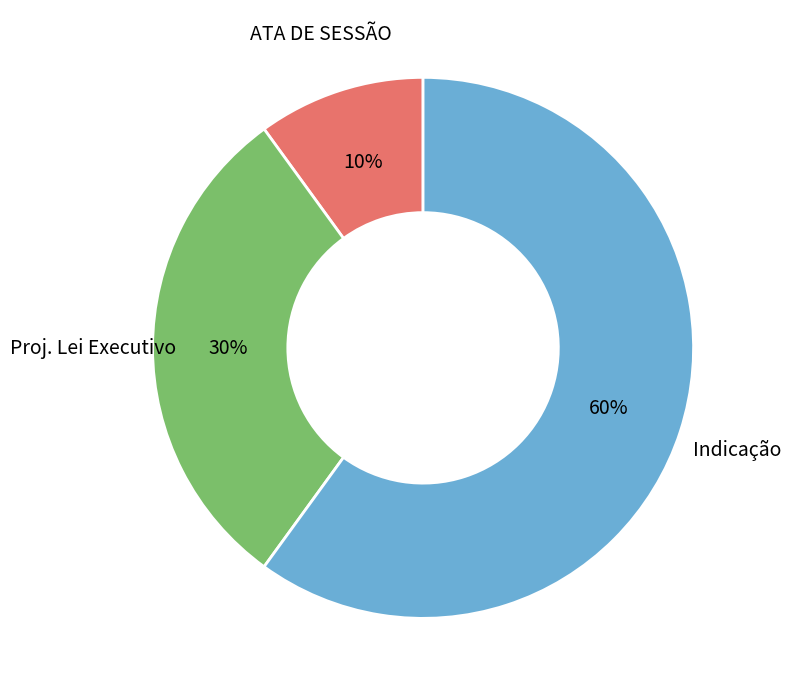

To the nearest percent, what is the average slice percentage?

33%